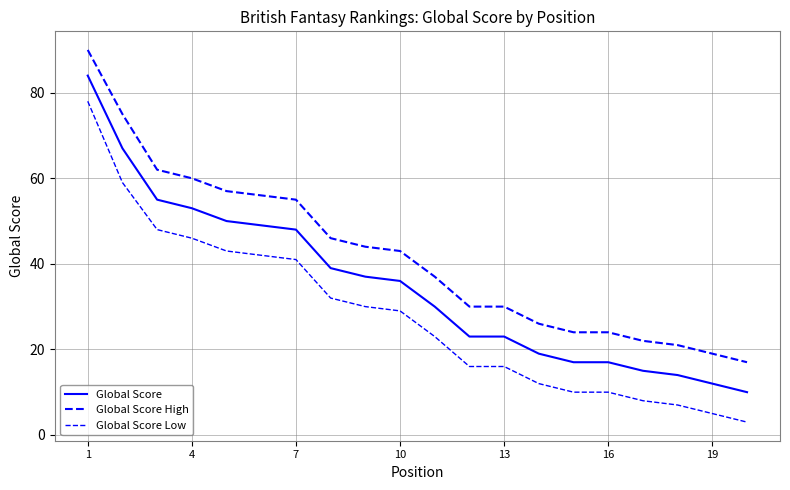

True or false: Global Score High and Global Score intersect in this chart.

False